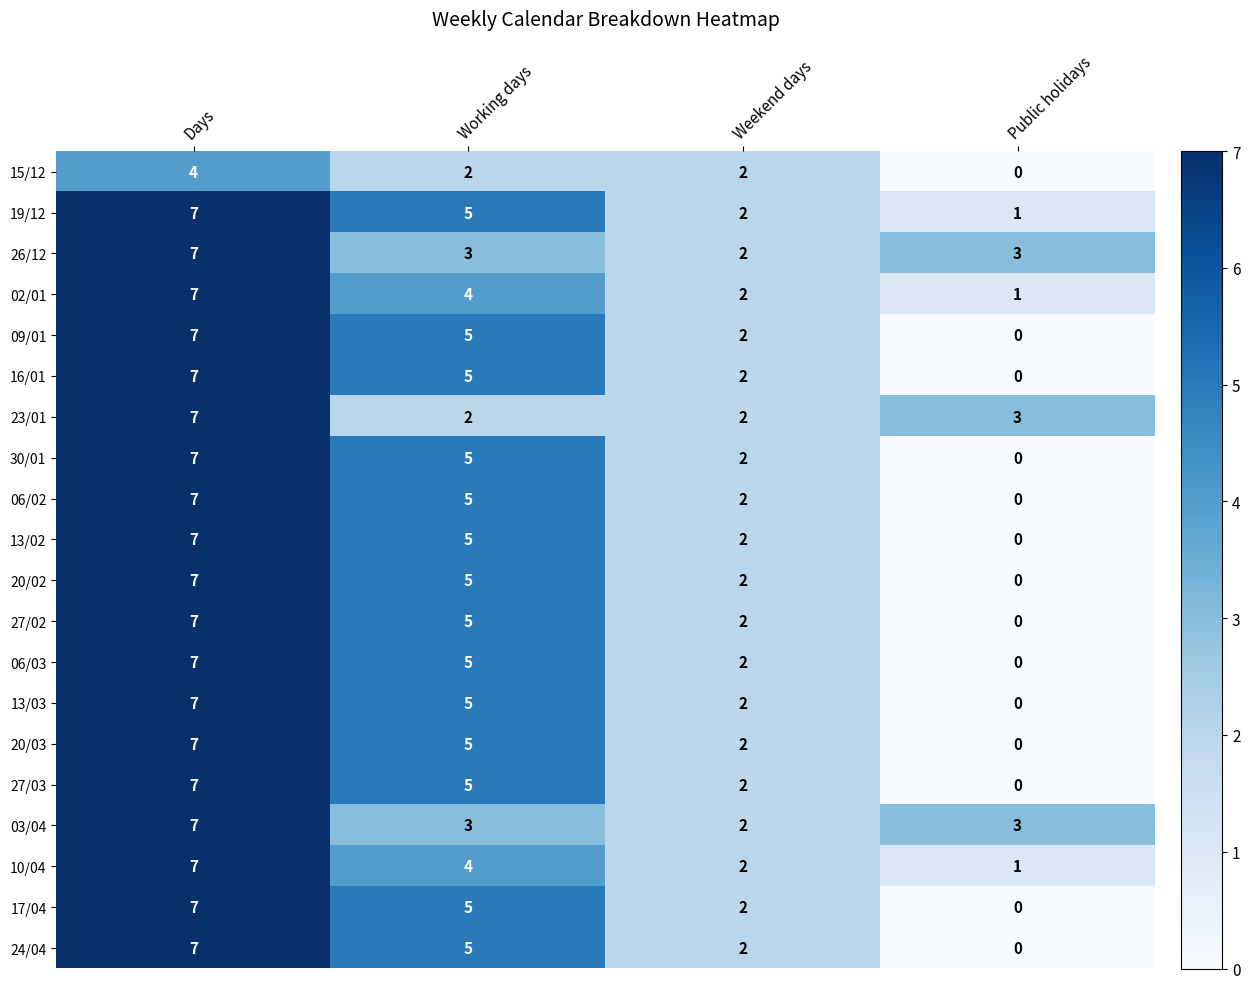

How many positive values does the 20/03 series have?

3